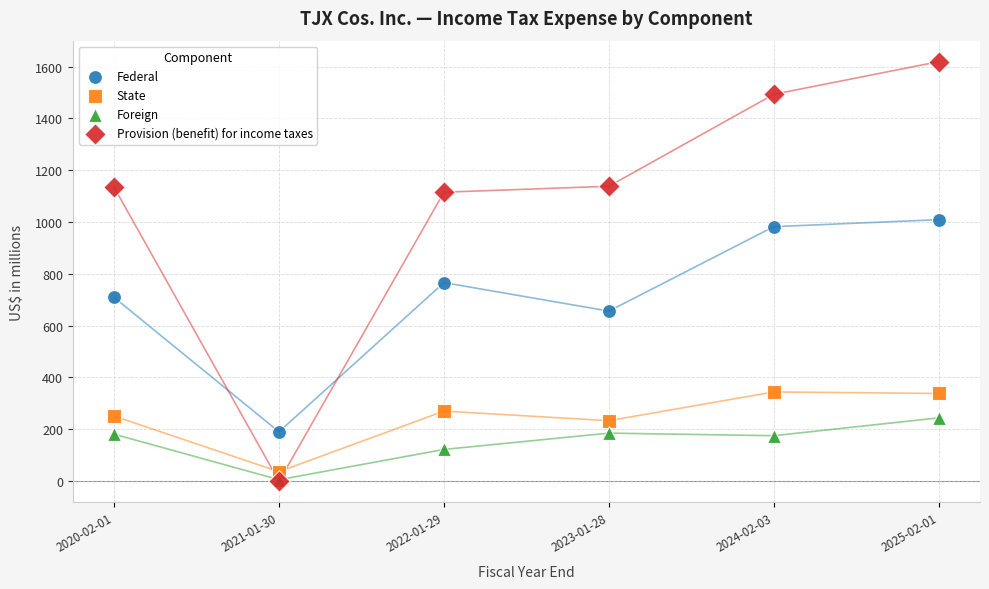

In the Federal series, what Y value is closest to 599?

656